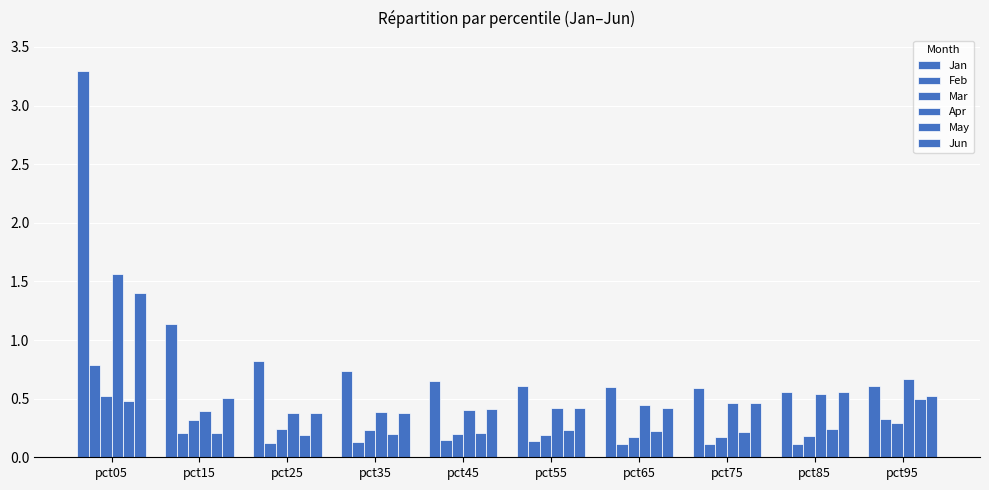

Is it true that Apr equals 0.4 at pct15?

True